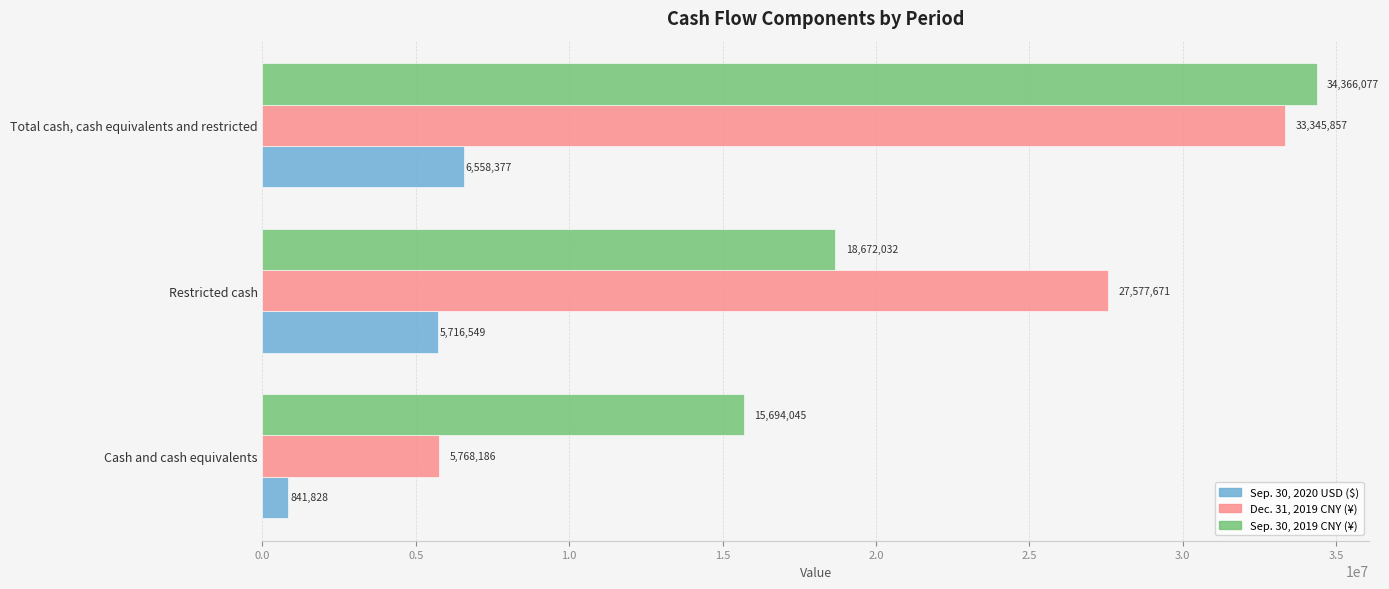

What is the average value of the Dec. 31, 2019 CNY (¥) series?

22230571